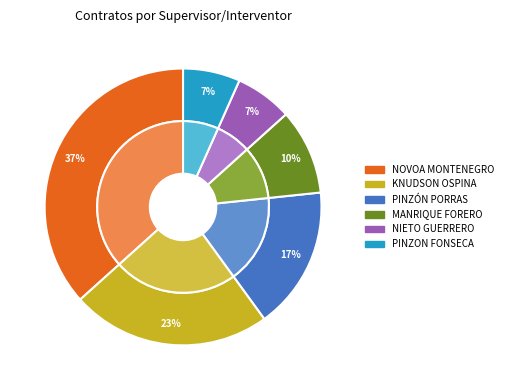

Does MAURICIO ORLANDO NOVOA MONTENEGRO represent more than half of the total?

No